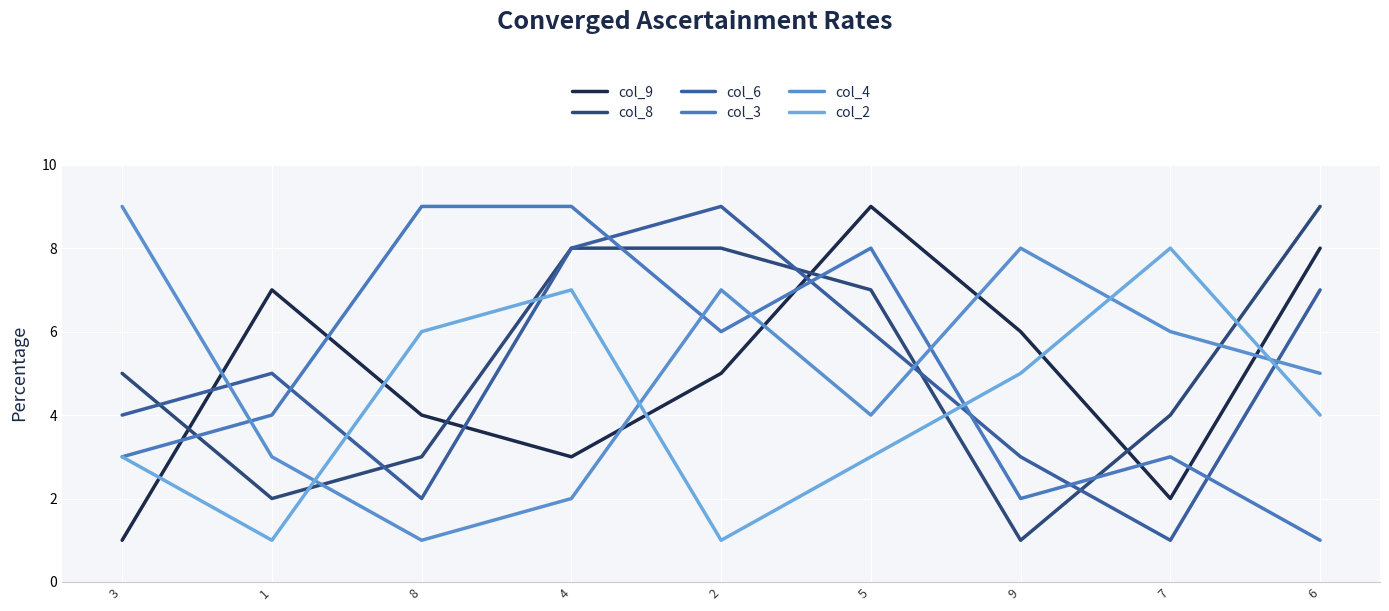

After their last crossing, which series has the higher values: col_3 or col_2?

col_2